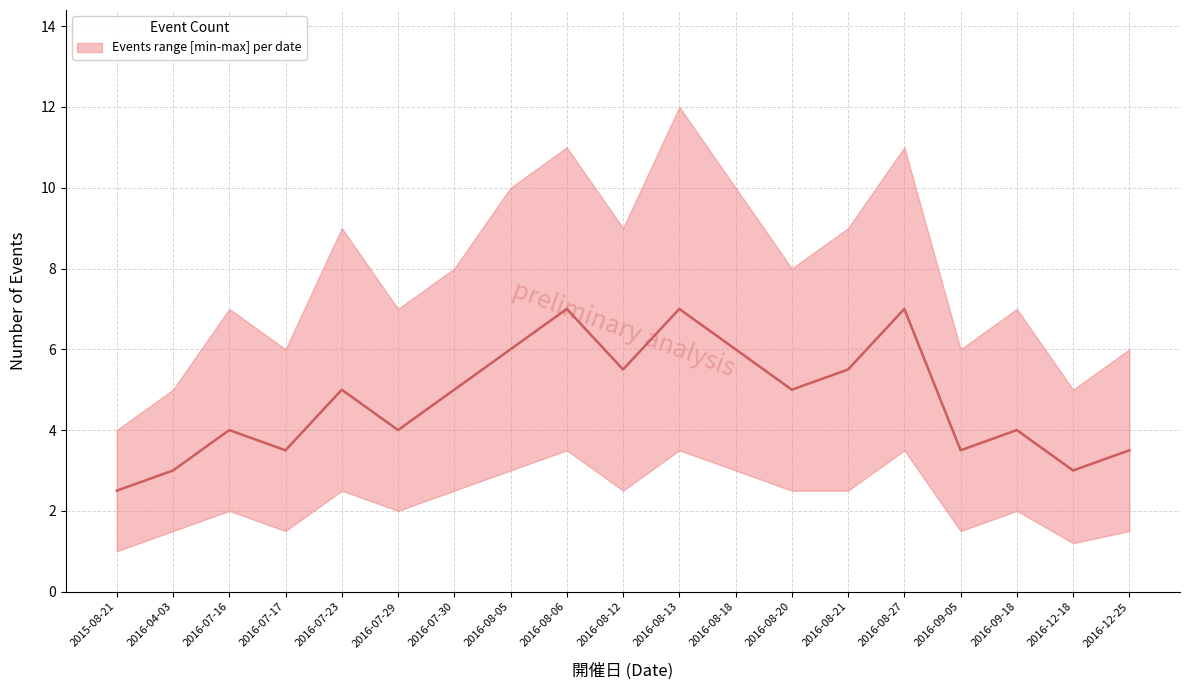

What is the value of the 5th point from the left?

5.0